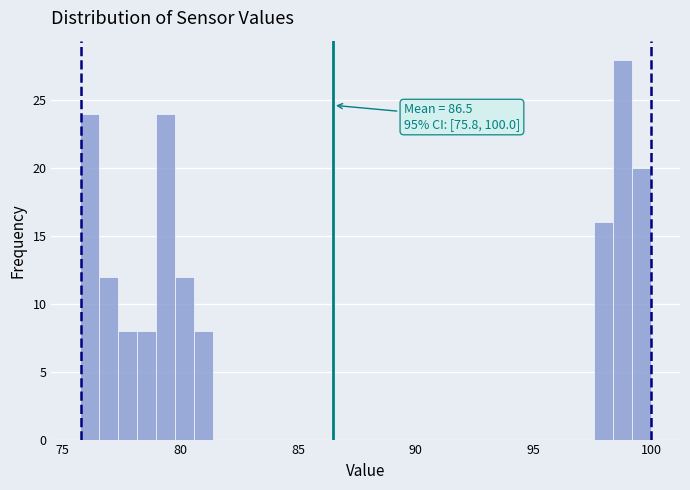

Read against the x-axis, roughly where is the centre of the tallest bar?

99.0